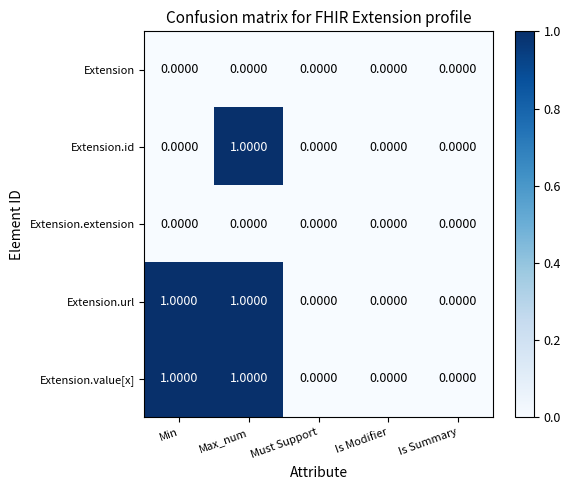

At which category is the sum across all series the highest?

Max_num